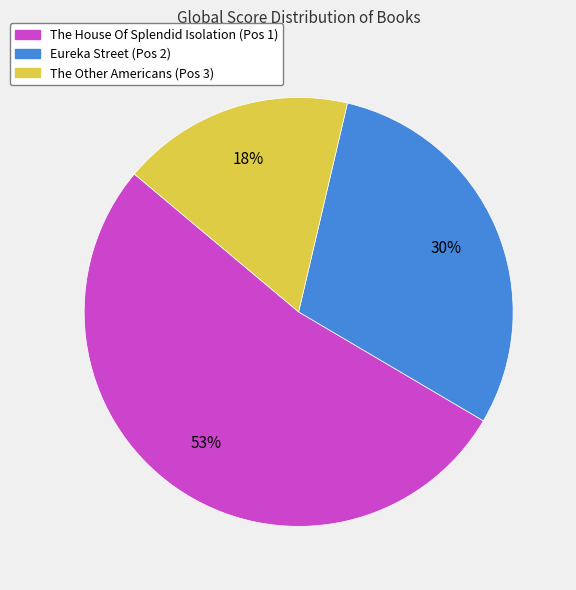

Count the number of slices in the pie.

3